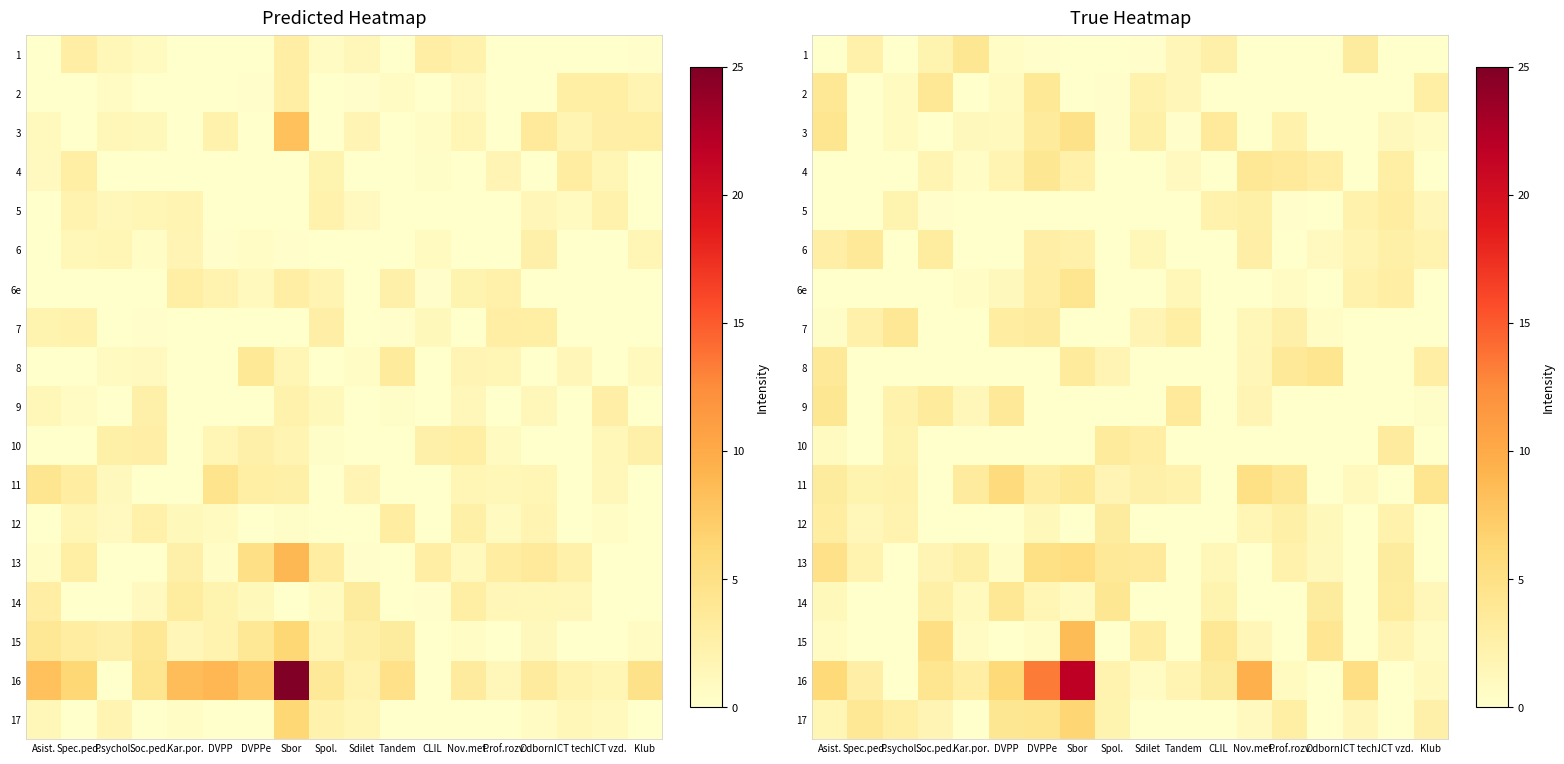

Is the value of 6 at Klub greater than the value of 5 at DVPP?

Yes